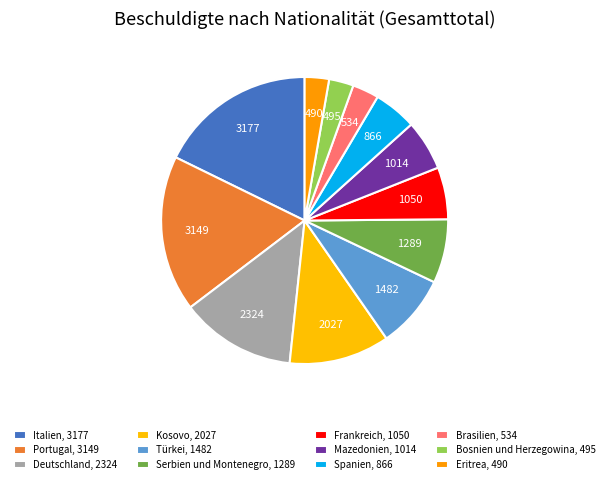

What percentage do Brasilien and Kosovo together represent?

14.3%